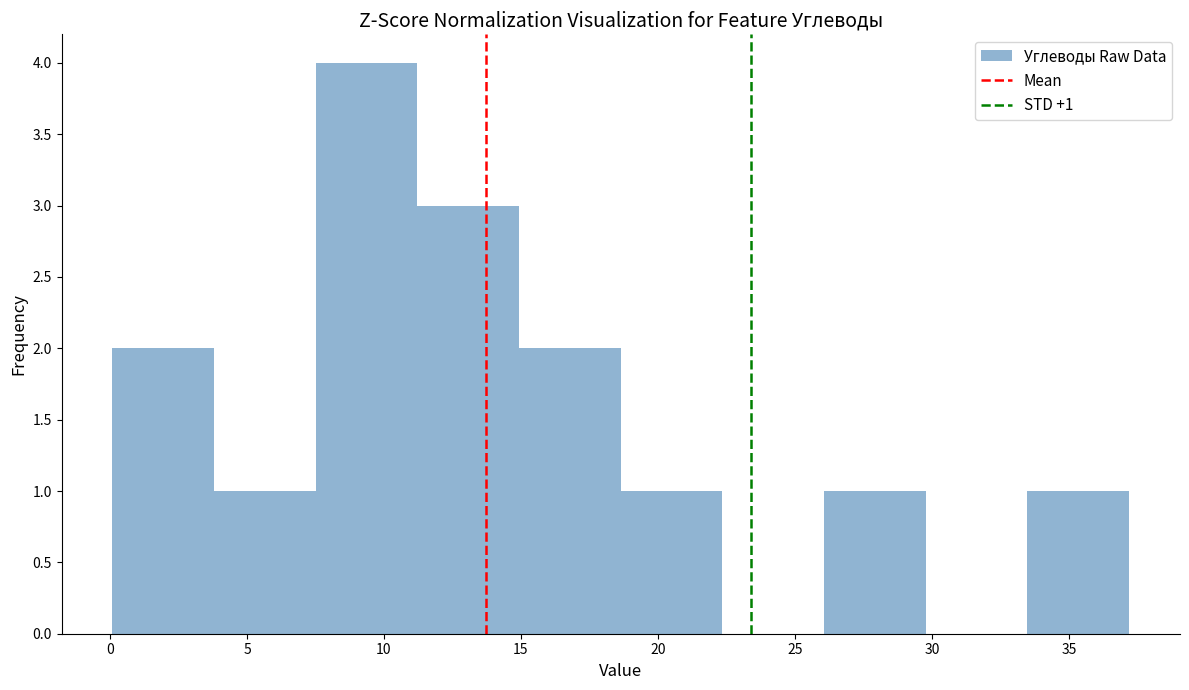

Over which range of the x-axis is the bar tallest?

7.5 to 11.0